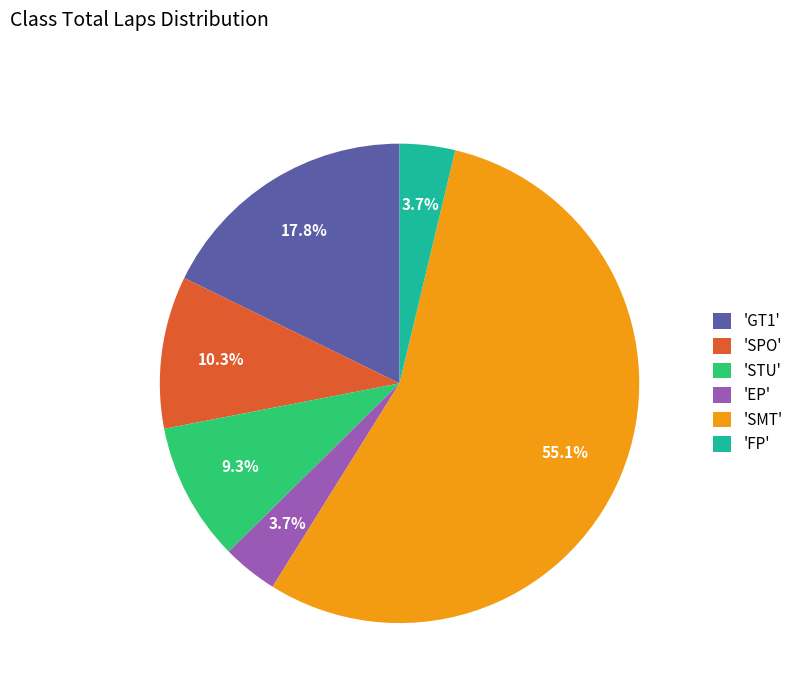

Which category accounts for the majority?

'SMT'